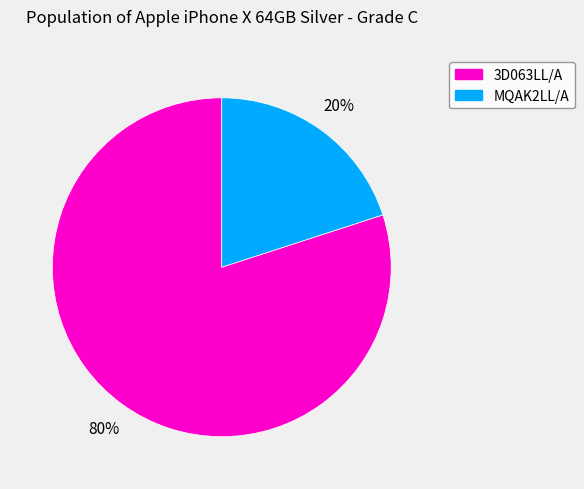

Do MQAK2LL/A and 3D063LL/A together represent more than half of the pie?

Yes